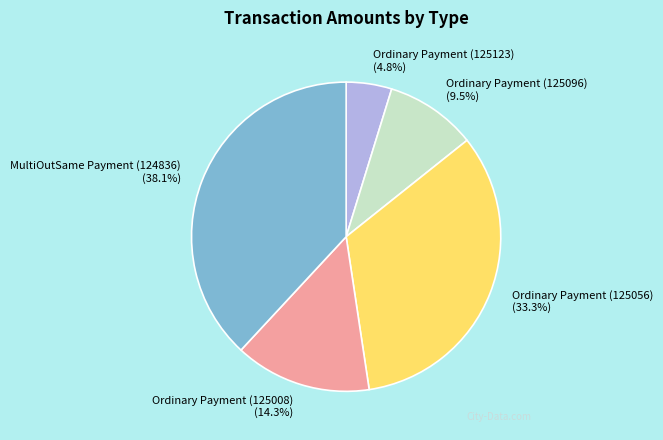

Is the sum of Ordinary Payment (125096) and Ordinary Payment (125056) greater than half?

No